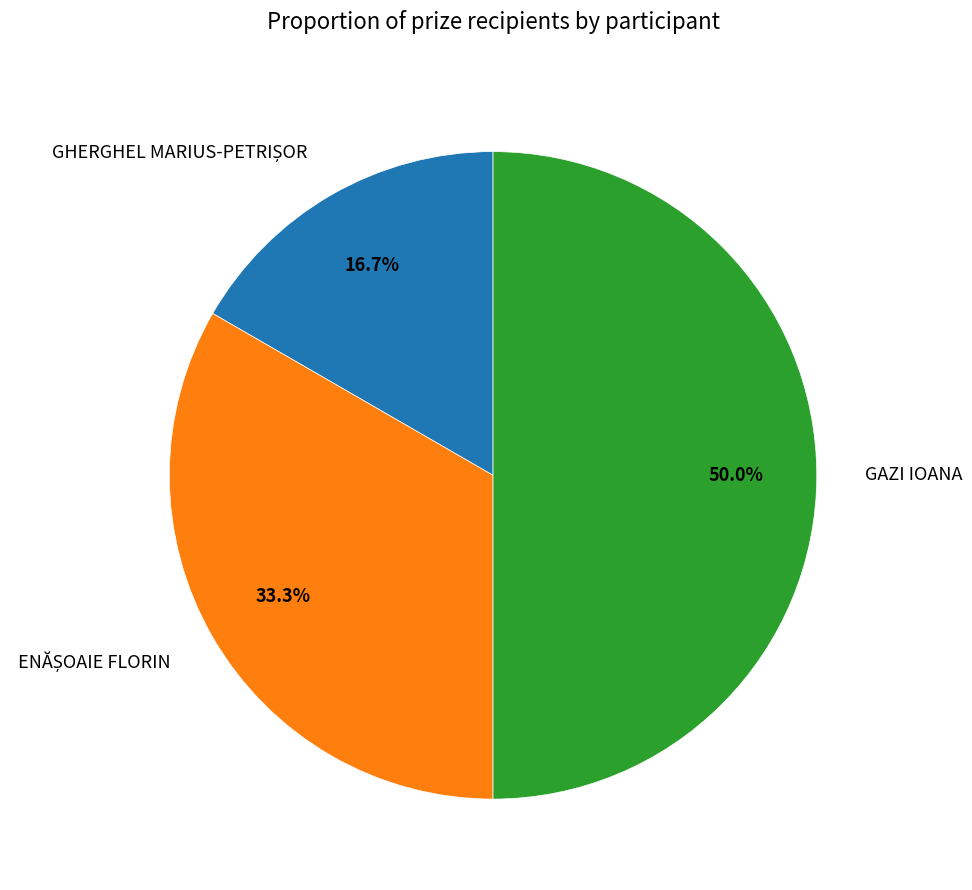

True or false: GHERGHEL MARIUS-PETRIȘOR accounts for 22% of the total.

False